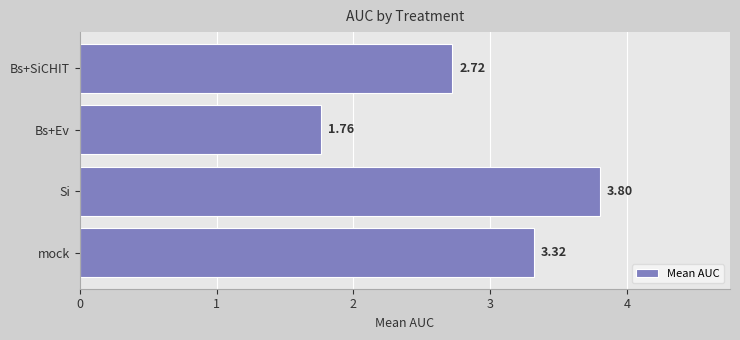

Rank the categories by value from lowest to highest.

Bs+Ev, Bs+SiCHIT, mock, Si